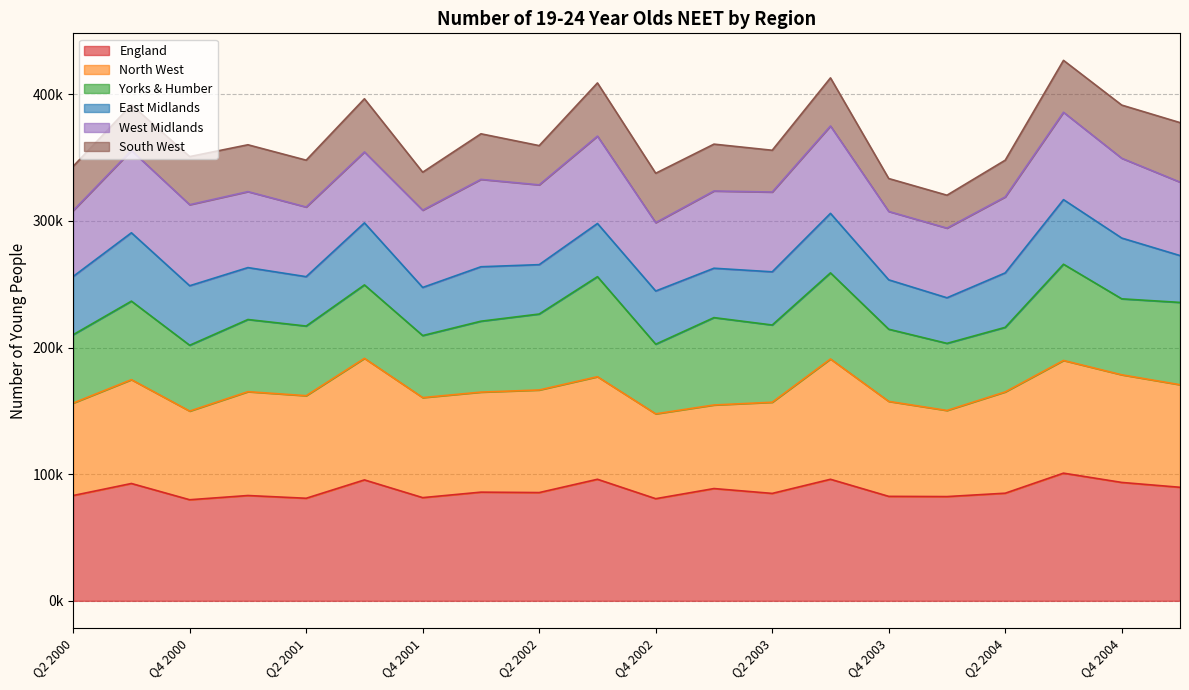

What is the average value of the West Midlands series?

61000